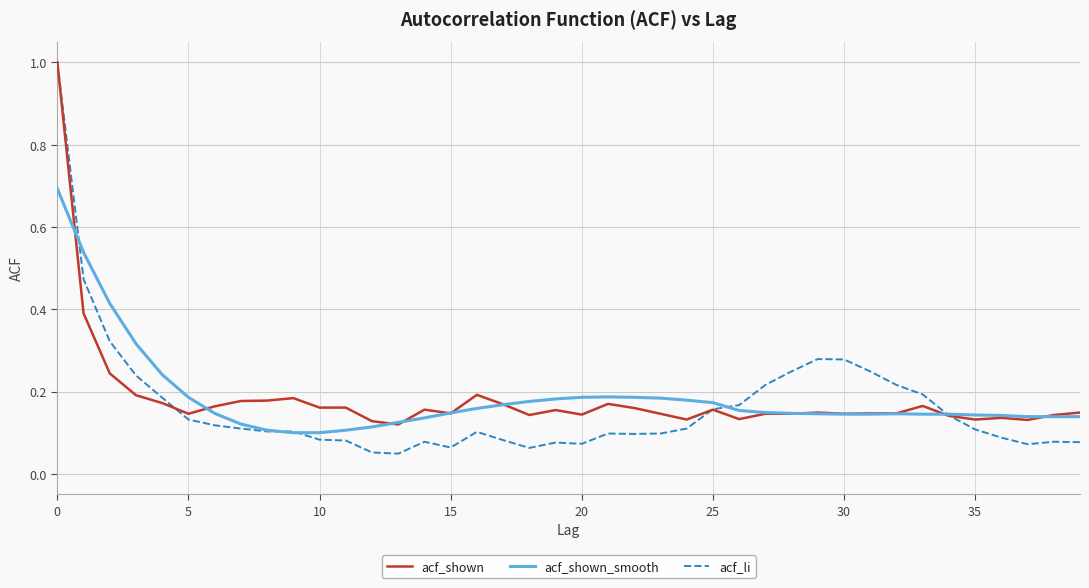

Which series has the widest spread of values?

acf_li